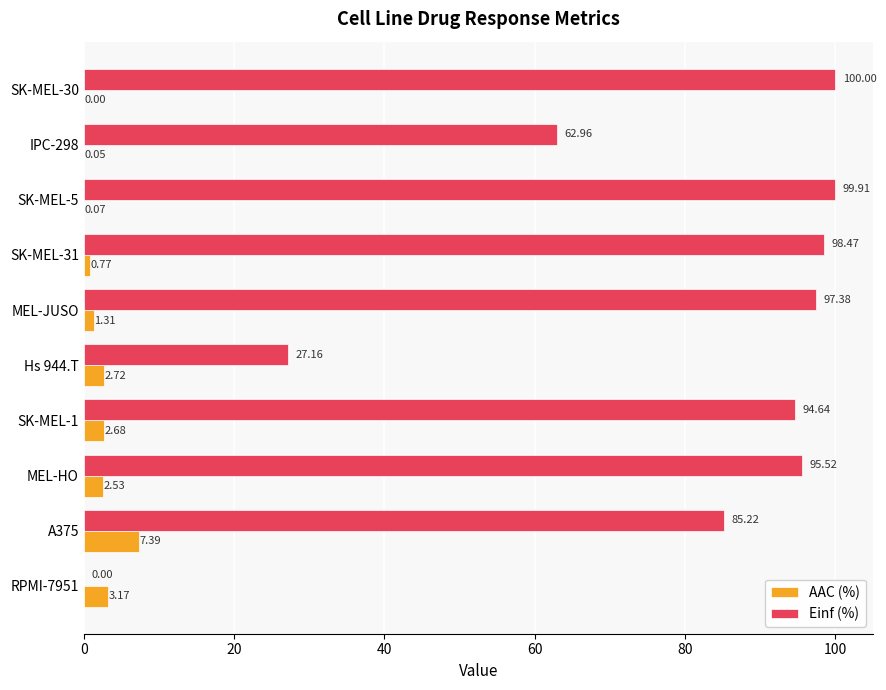

What is the sum of the Einf (%) values at A375 and SK-MEL-1?

179.9